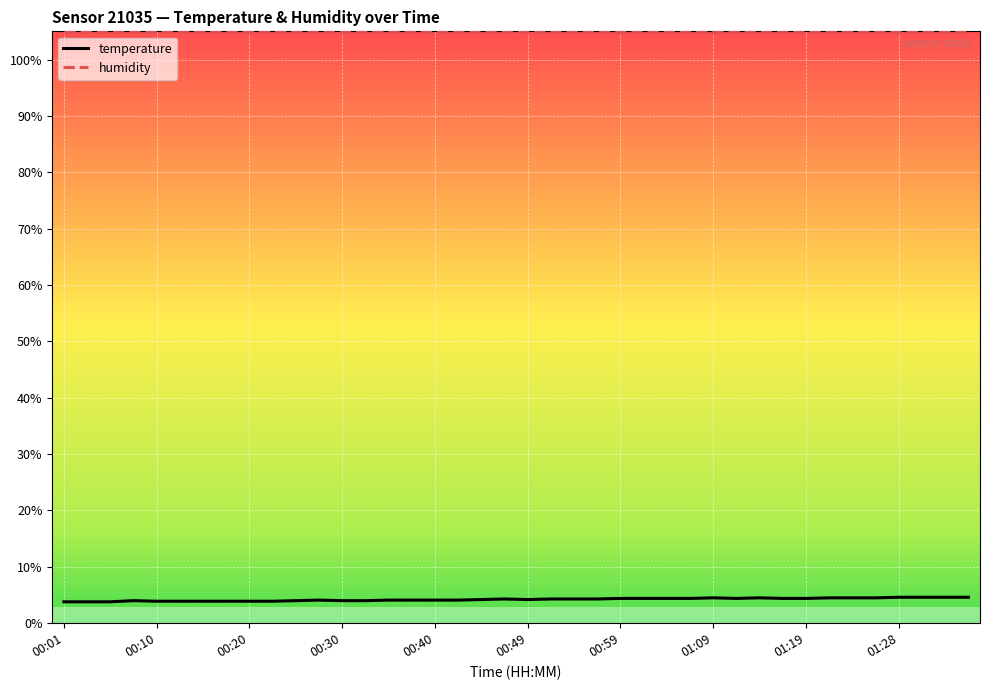

Rank the series by their maximum value, from highest to lowest.

humidity, temperature